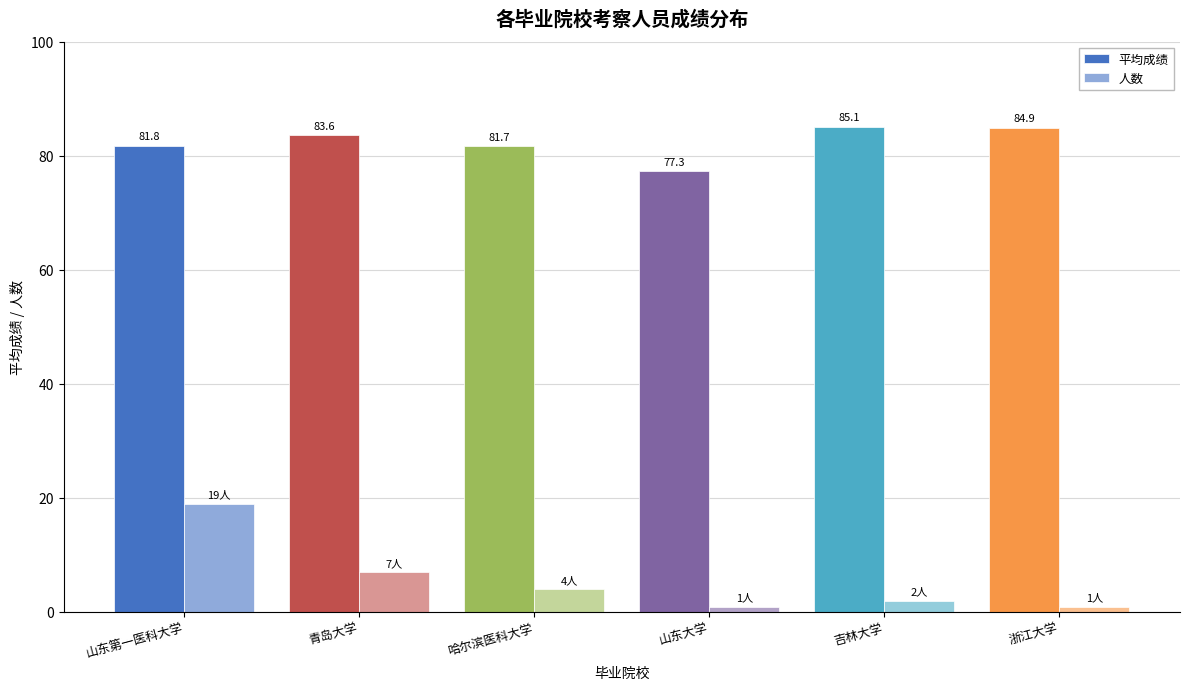

How many values in the 人数 series are below 4?

3